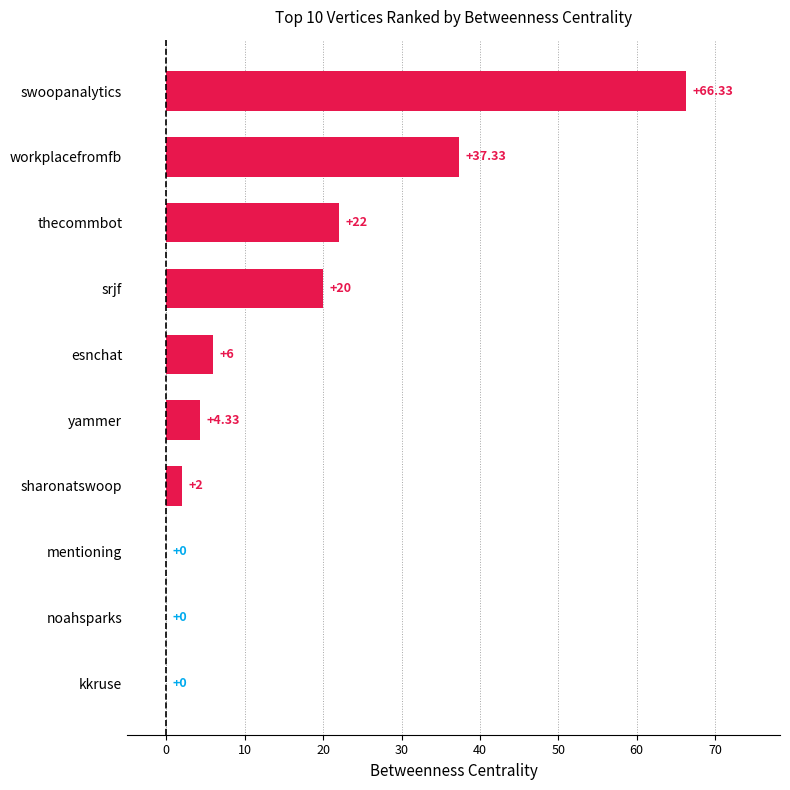

Which label corresponds to the largest value in the chart?

swoopanalytics